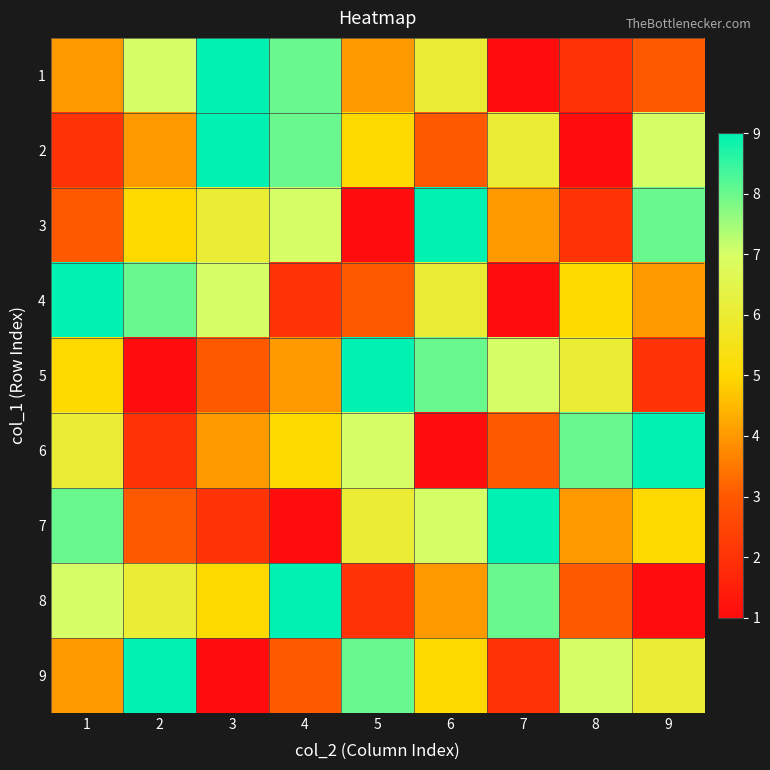

What is the minimum value shown in the chart?

1